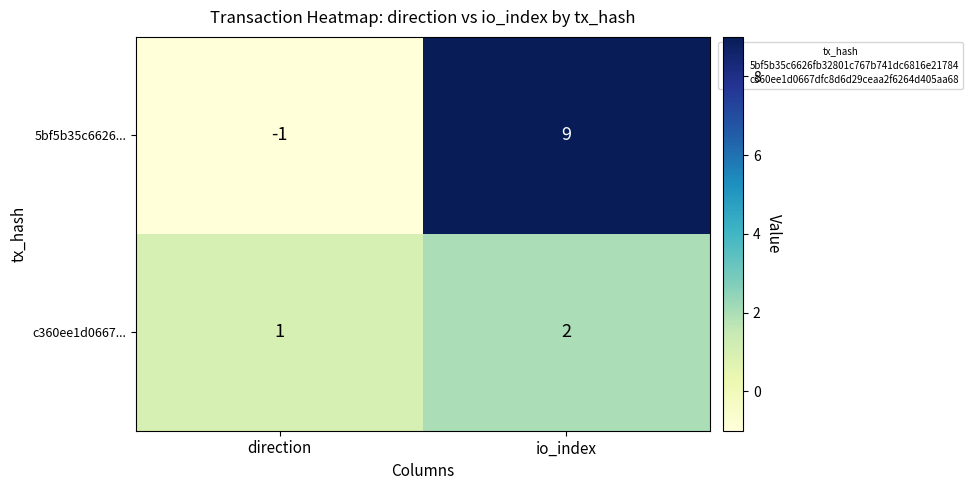

What is the approximate value of 5bf5b35c6626... at io_index?

9